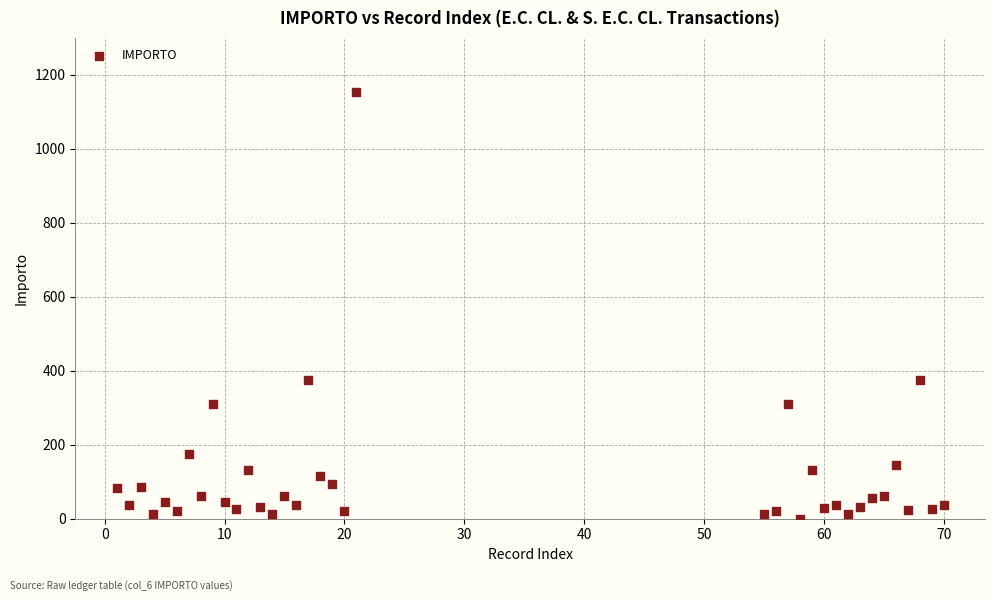

What is the range of Y values (max minus min)?

1153.2